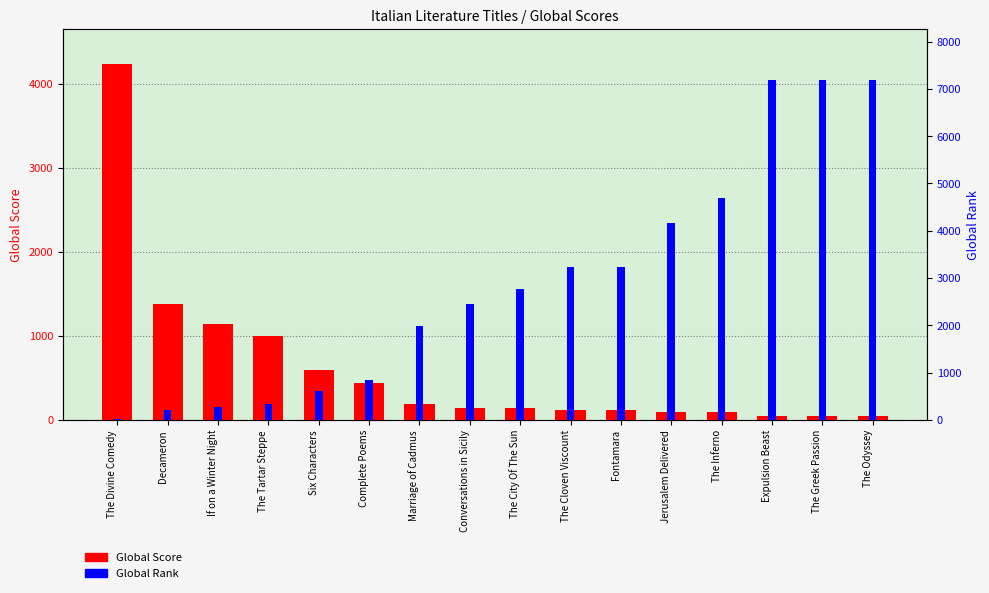

Is the value of Global Rank at The Greek Passion greater than the value of Global Score at Marriage of Cadmus?

Yes